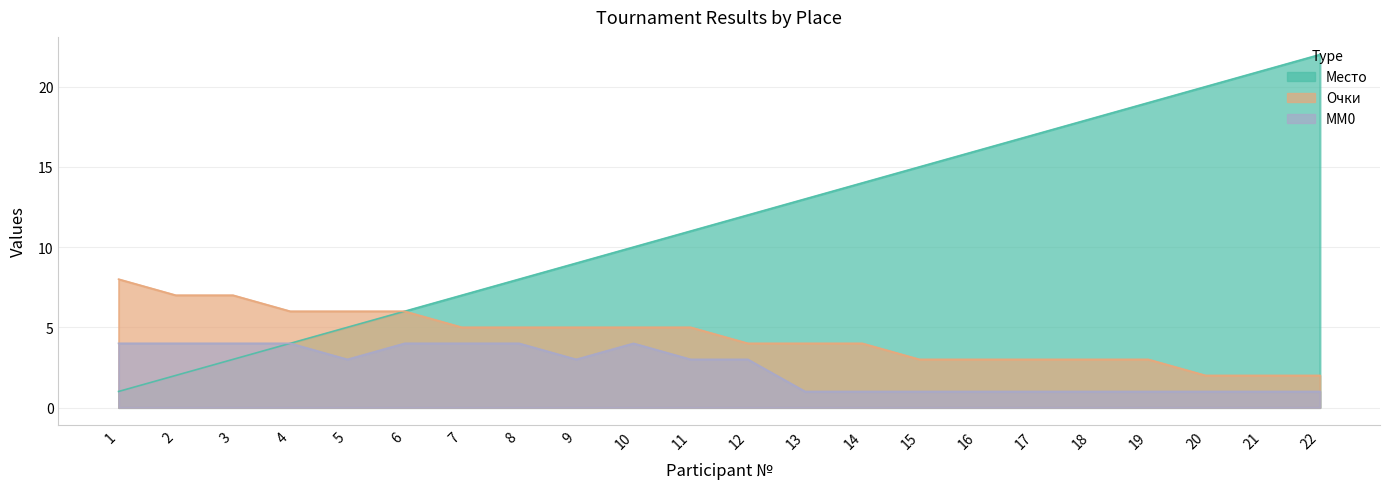

Is it true that Очки equals 3 at 19?

True